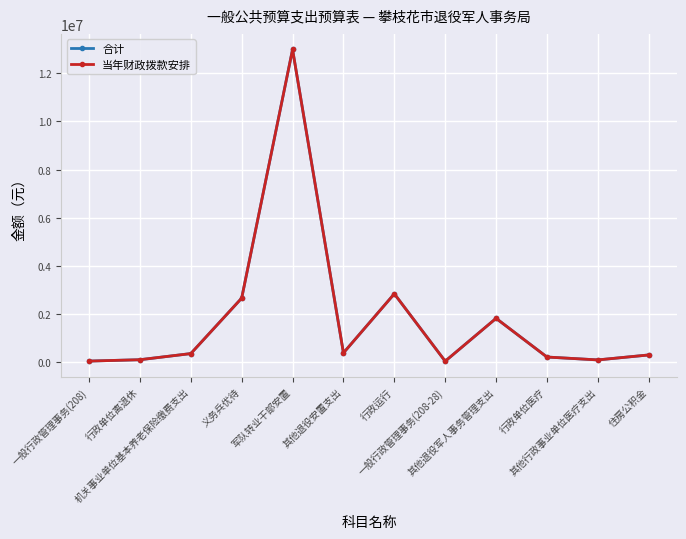

At which category does 当年财政拨款安排 reach its first local valley?

其他退役安置支出